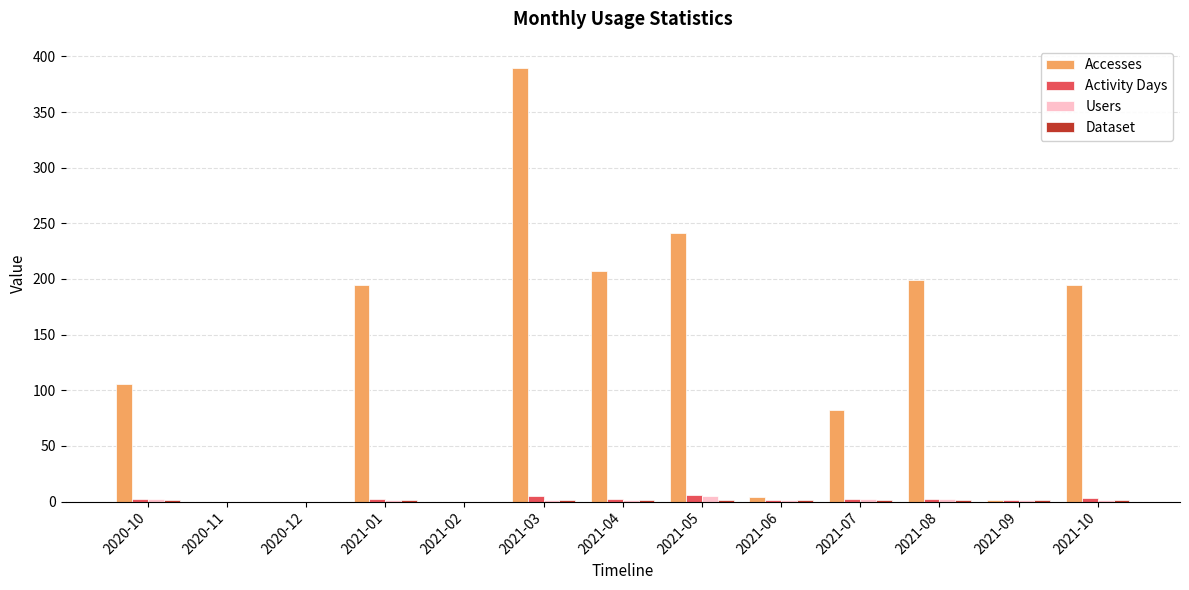

The value of Accesses at 2021-05 is 241. True or false?

True